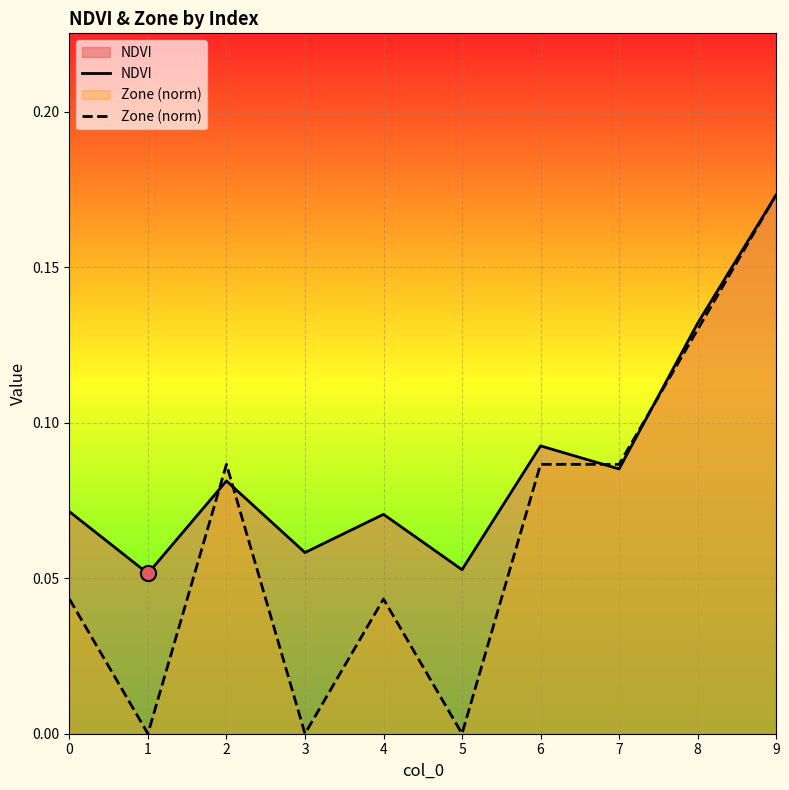

At how many categories does at least one series exceed 0?

10